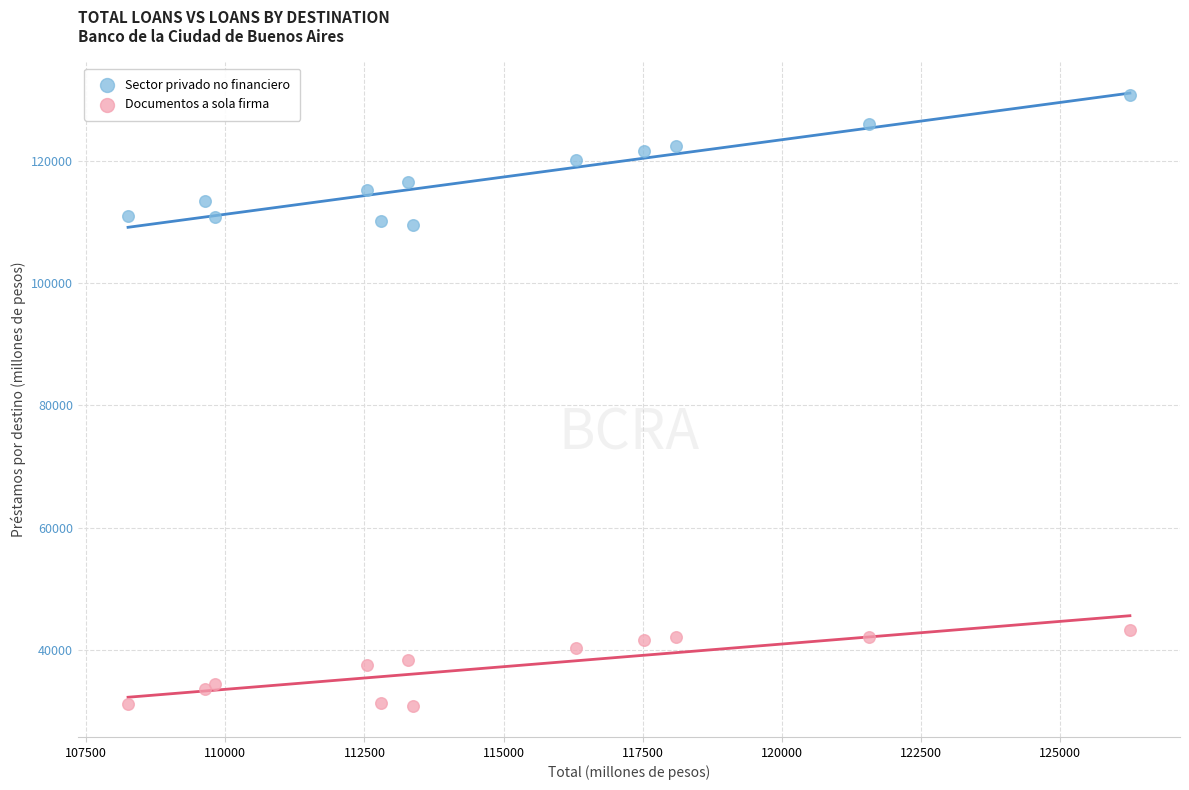

Which series has the largest Y range (max minus min)?

Sector privado no financiero